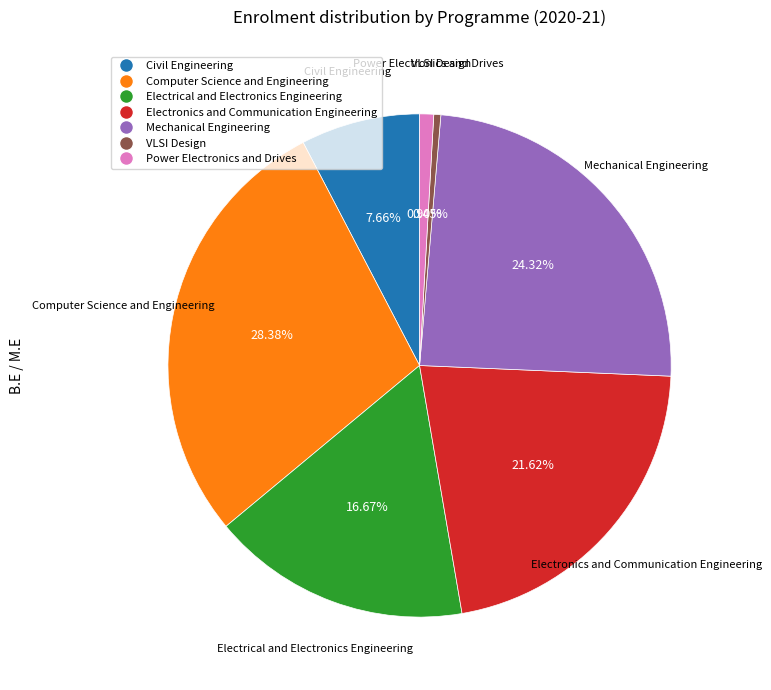

How many segments does this pie chart have?

7